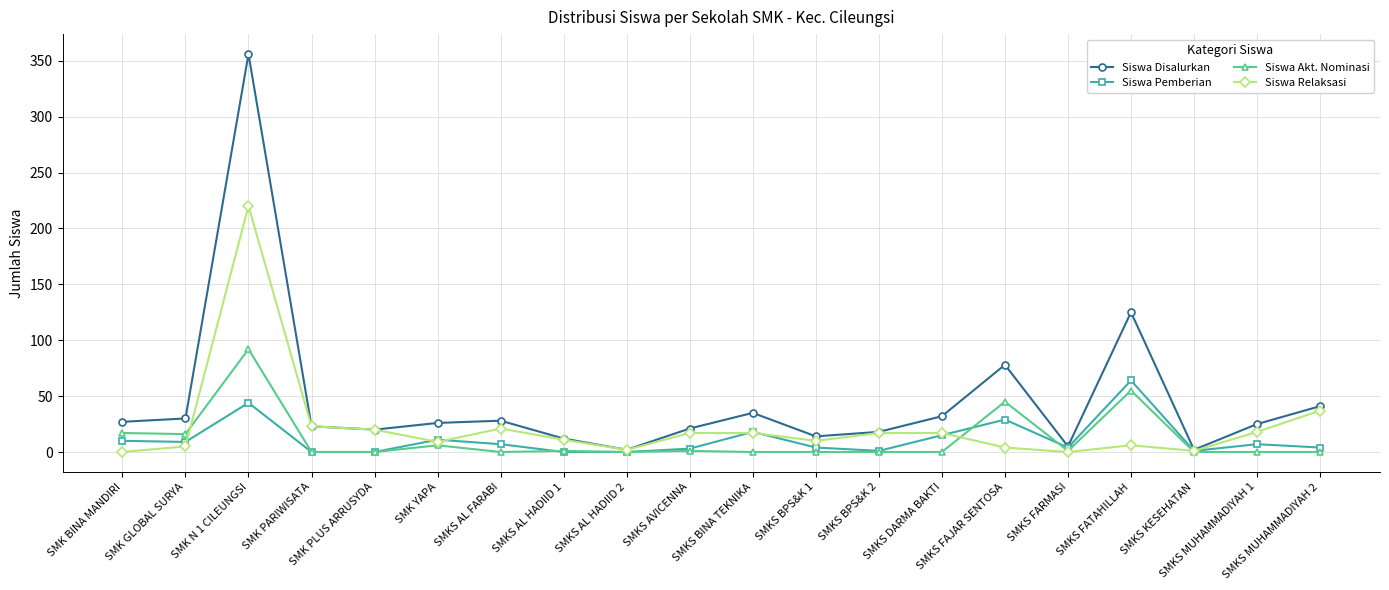

Is it true that Siswa Disalurkan equals 59 at SMKS FATAHILLAH?

False